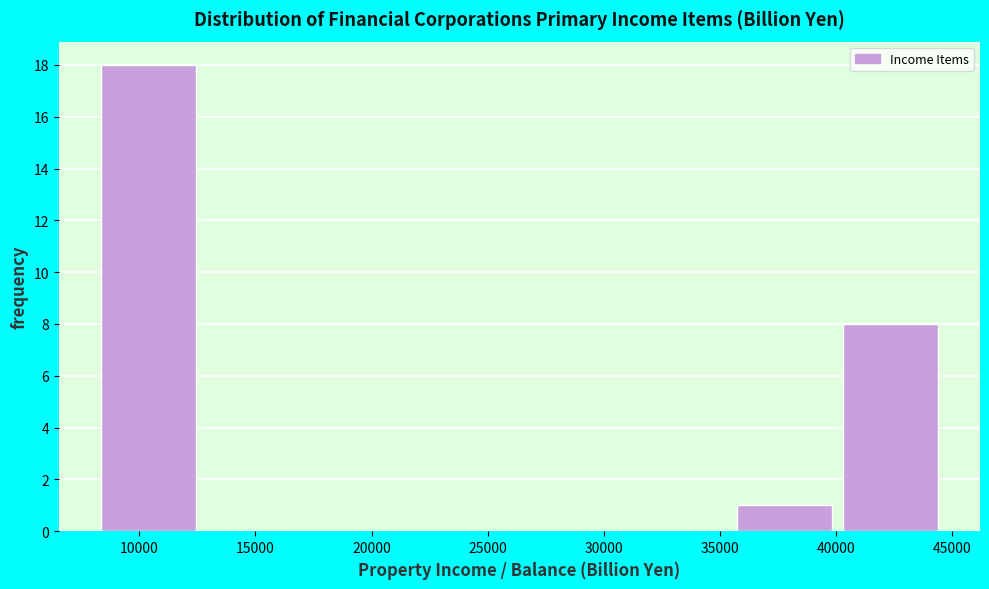

Reading left to right, list every bar in this chart as the range it spans on the x-axis followed by its height. Neither the bar edges nor the heights are printed on the chart, so give them approximately, as read against the axes.

8500 to 13000: 18
13000 to 17500: 0
17500 to 22000: 0
22000 to 26500: 0
26500 to 31000: 0
31000 to 35500: 0
35500 to 40500: 1
40500 to 45000: 8